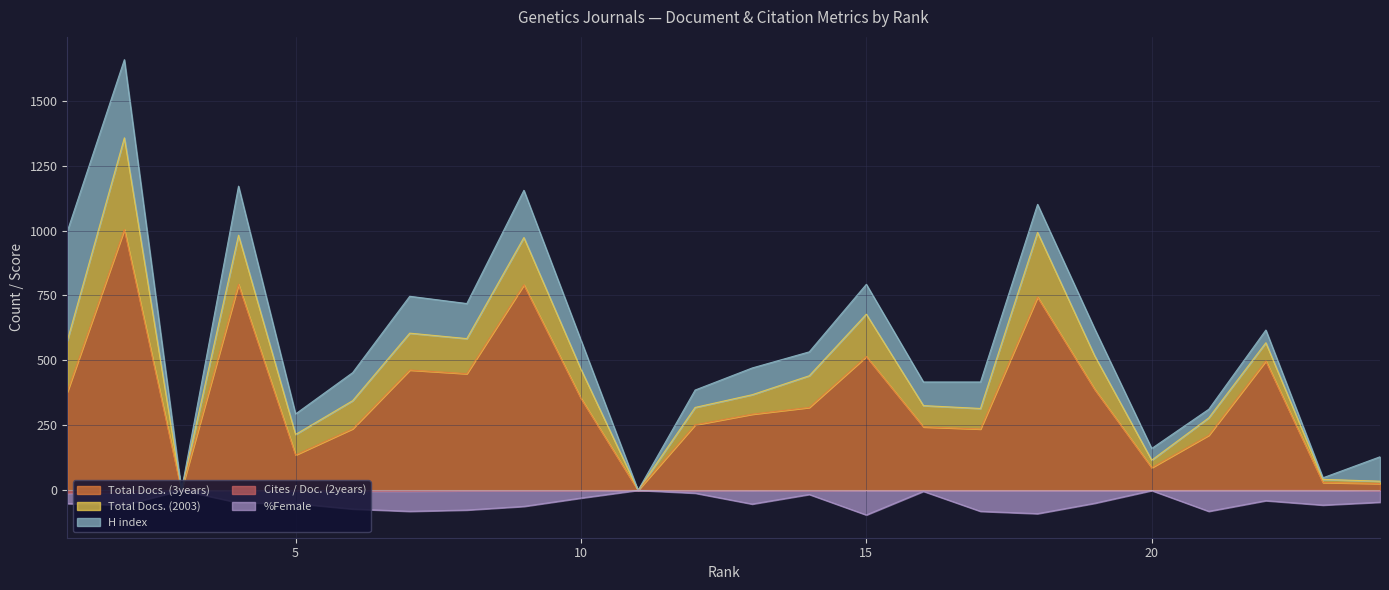

What is the difference between the Total Docs. (3years) values at 22 and 11?

498